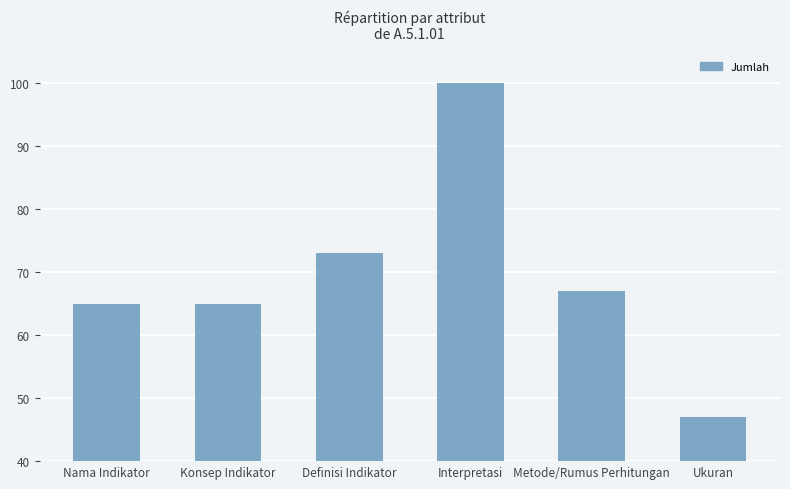

What is the minimum value shown in the chart?

47